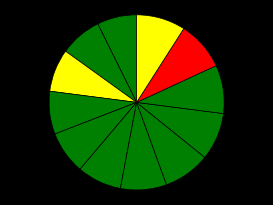

How many segments does this pie chart have?

12